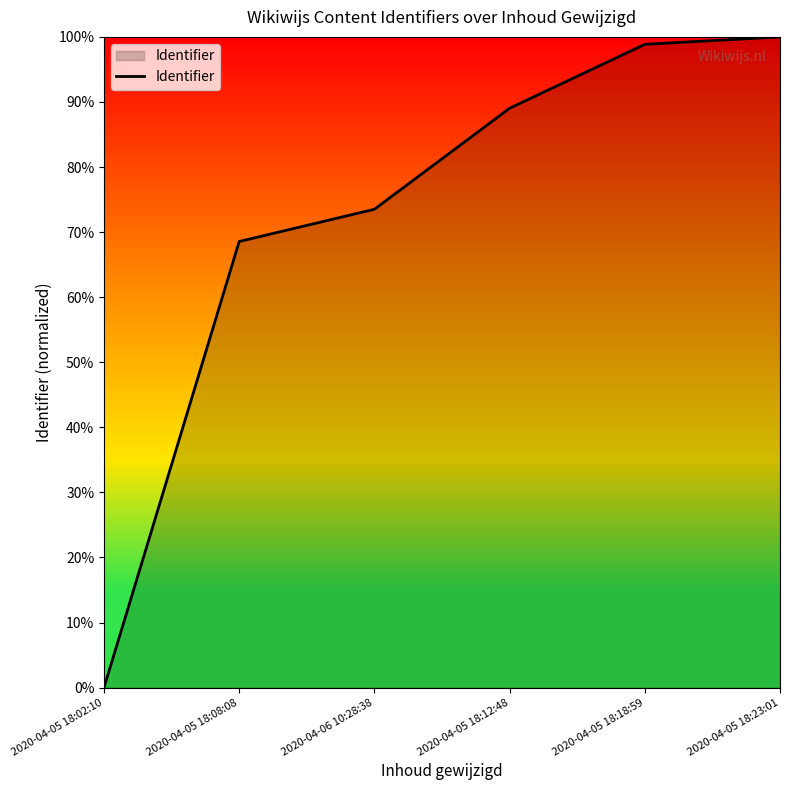

What is the difference between the maximum and minimum values?

100.0